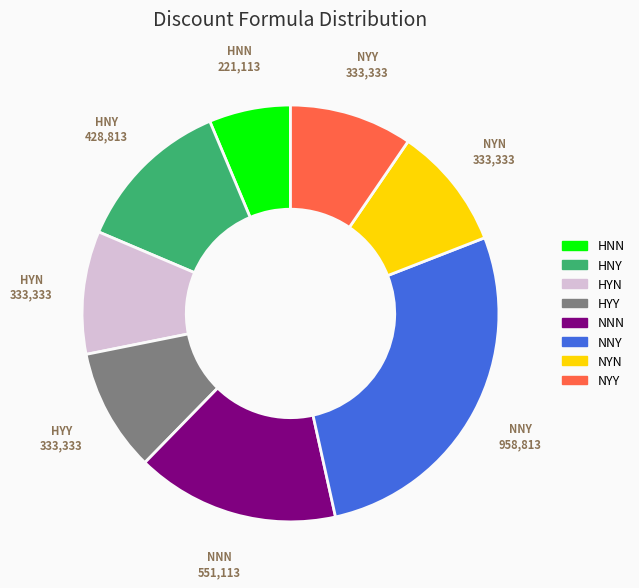

Does NNY account for over 50% of the chart?

No